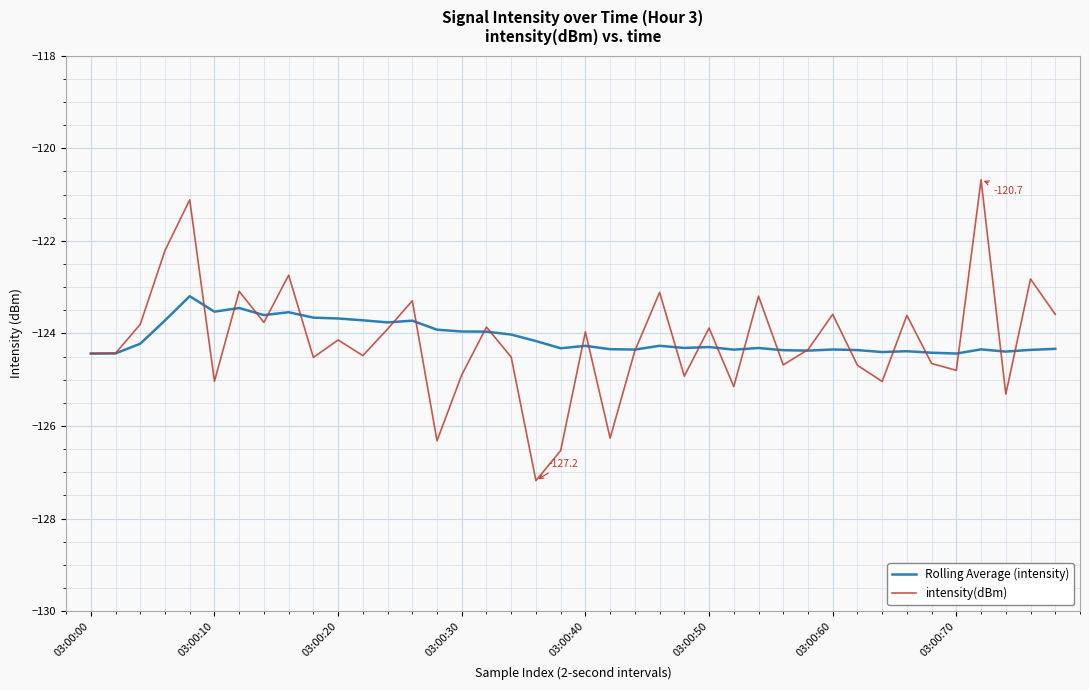

What is the maximum value for intensity(dBm)?

-120.7